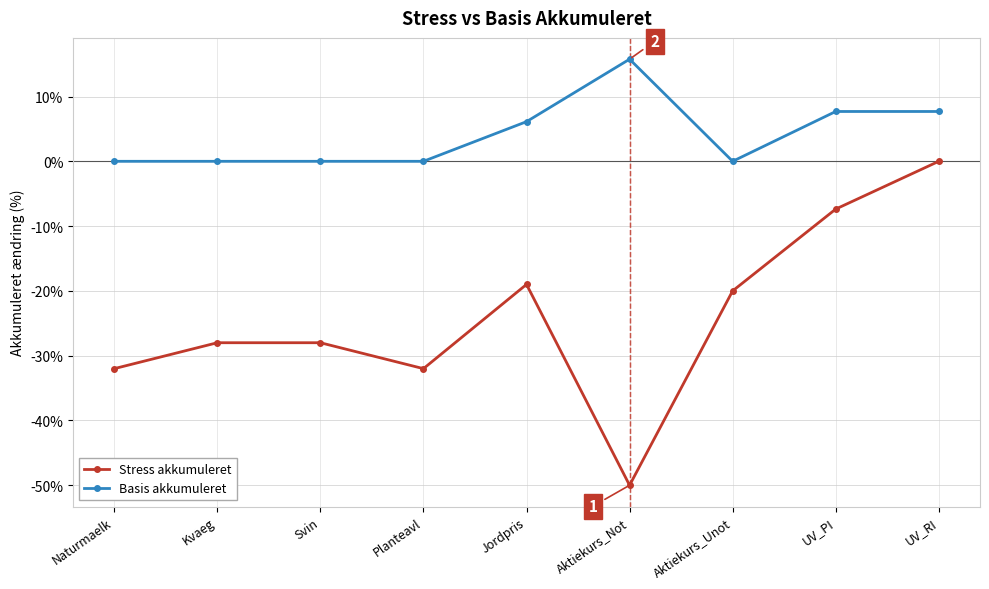

Is it true that Basis akkumuleret equals 6.1 at Jordpris?

True